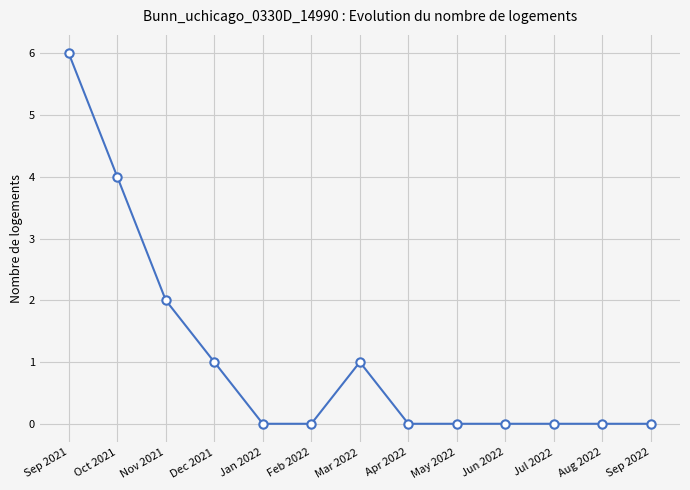

What is the maximum value shown in the chart?

6